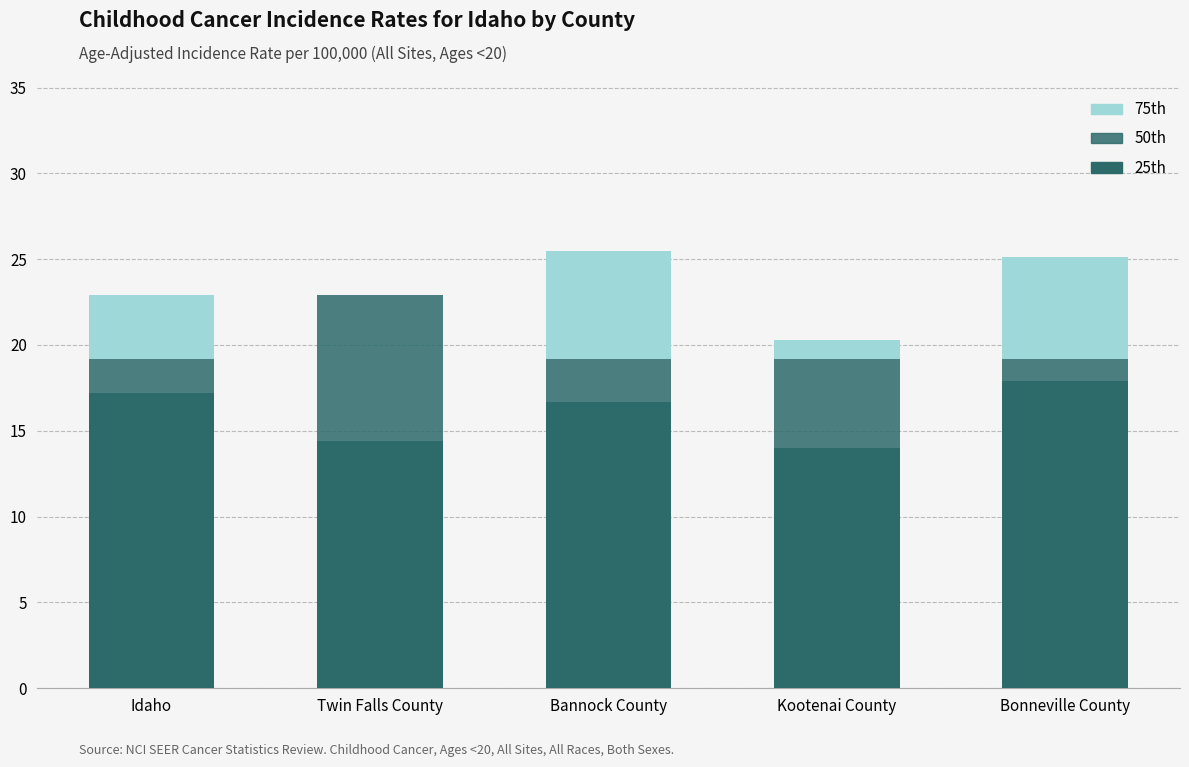

Reading left to right, extract all data points from this chart.

25th: Idaho=17.2	Twin Falls County=14.4	Bannock County=16.7	Kootenai County=14.0	Bonneville County=17.9
50th: Idaho=2.0	Twin Falls County=8.5	Bannock County=2.5	Kootenai County=5.2	Bonneville County=1.3
75th: Idaho=3.7	Twin Falls County=0.0	Bannock County=6.3	Kootenai County=1.1	Bonneville County=5.9